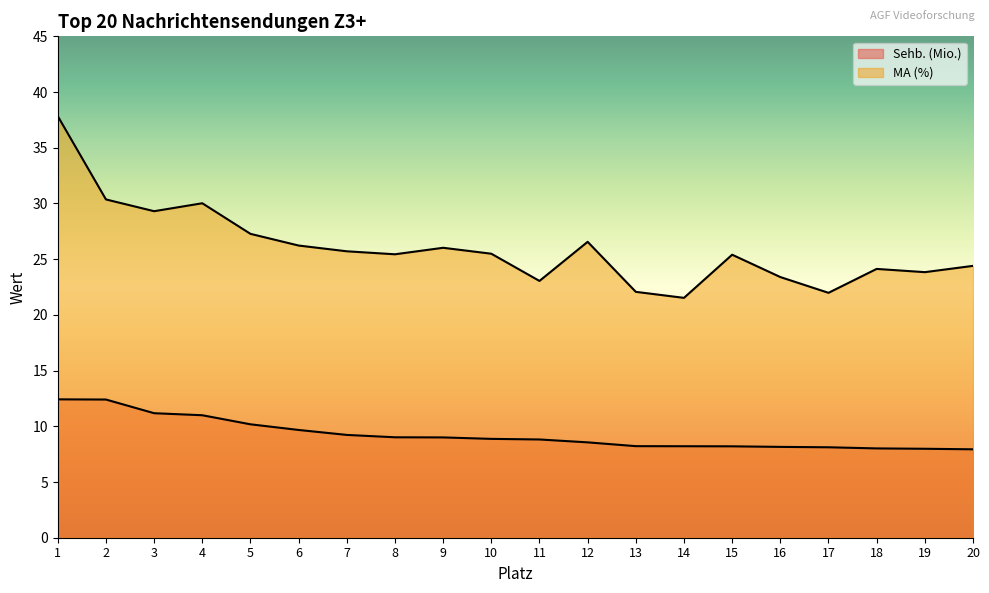

True or false: Sehb. (Mio.) and MA (%) cross at least once.

False